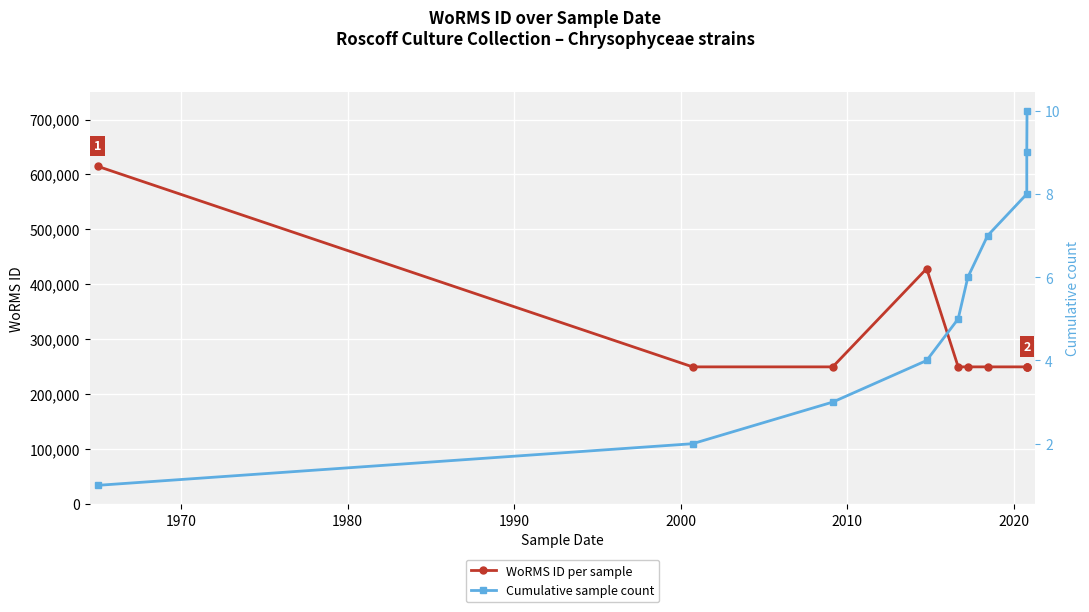

List the series in order of their peak value, highest first.

WoRMS ID per sample, Cumulative sample count